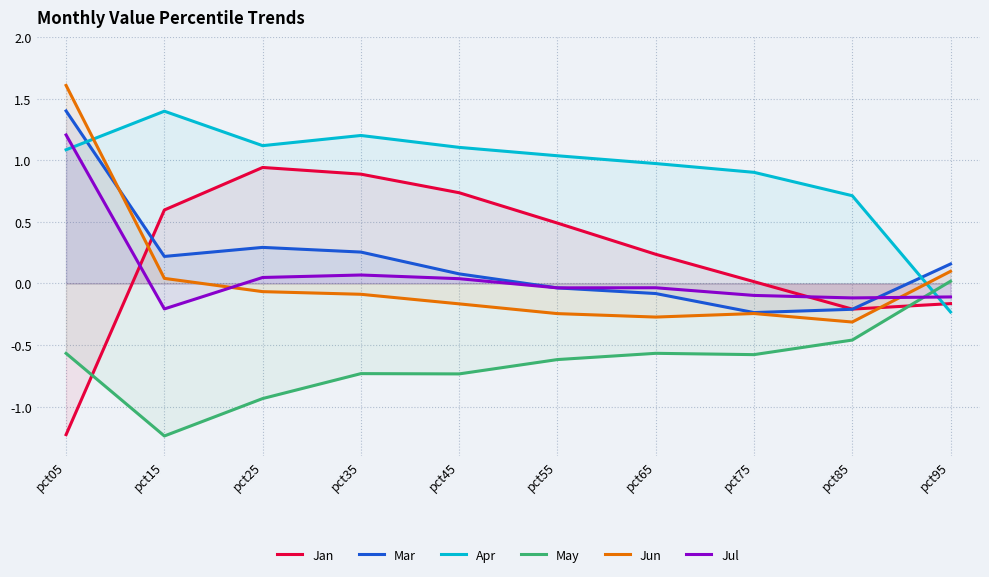

Rank the series by their maximum value, from highest to lowest.

Jun, Mar, Apr, Jul, Jan, May